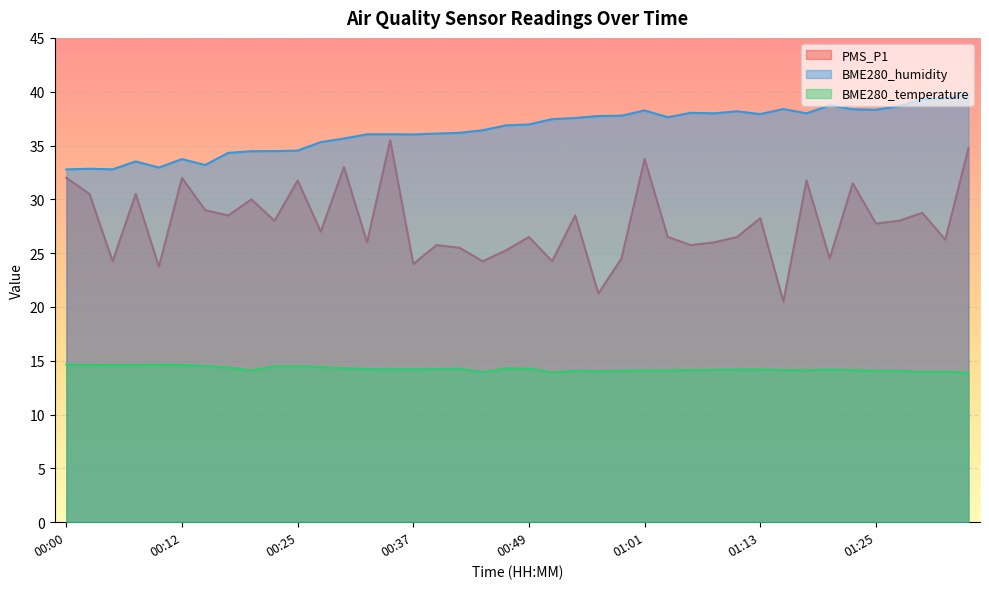

At which category does PMS_P1 reach its first local valley?

00:05